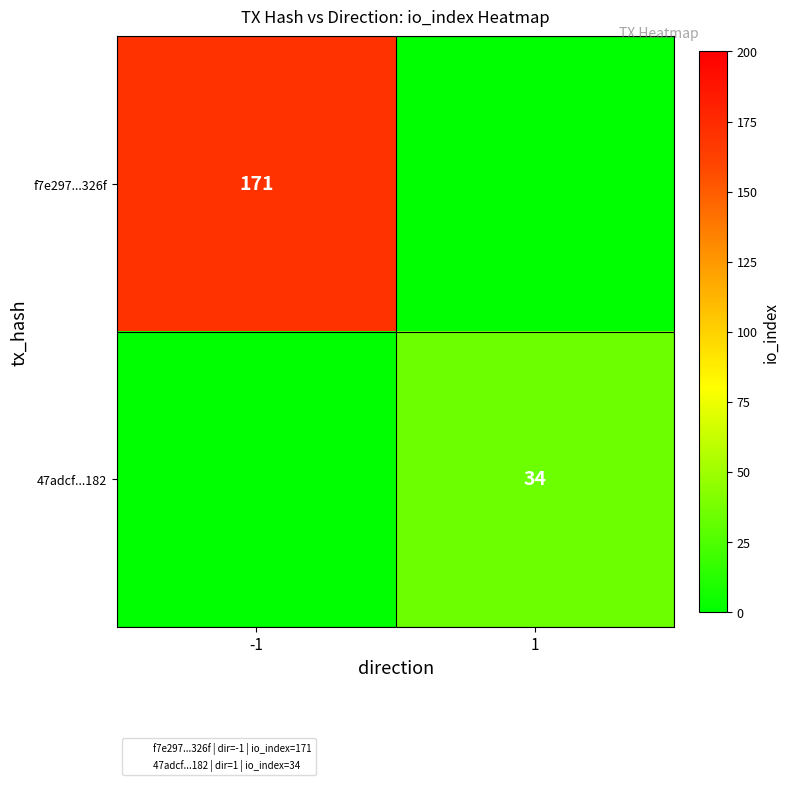

Read the 47adcf...182 value at 1, to the nearest 10.

30